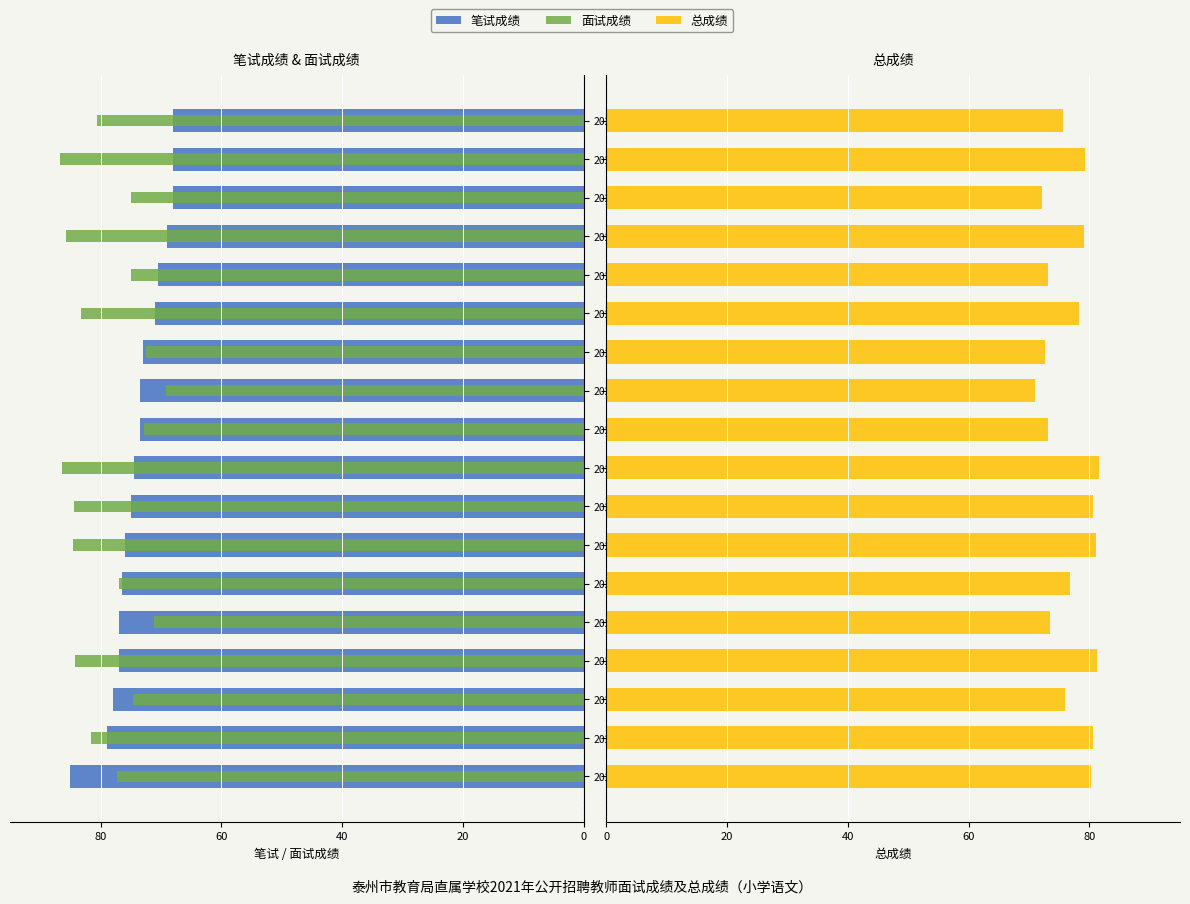

What are all the series names shown in the legend?

笔试成绩, 面试成绩, 总成绩